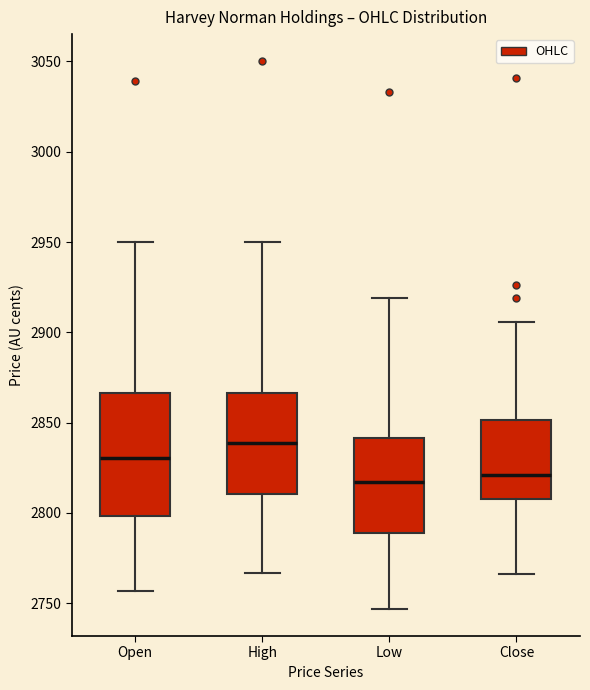

Where does the median line of the box for Close sit on the y-axis? The values are not printed on the chart, so give them approximately, as read against the axis.

2820